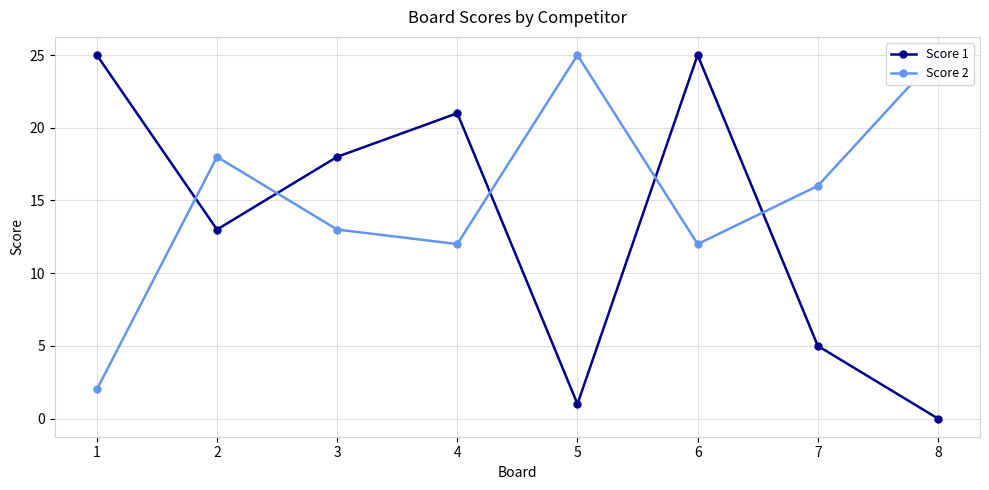

Which series changed the most between 5 and 6?

Score 1